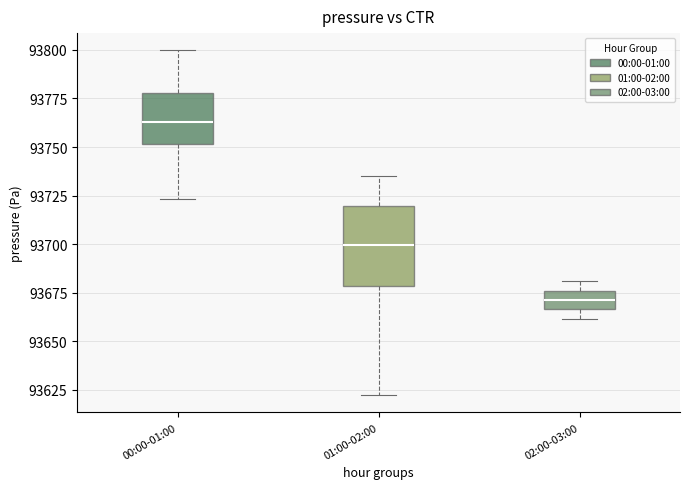

Reading left to right, read every box against the y-axis: the position of its median line, the range the box covers, and the ends of its whiskers. The values are not printed on the chart, so give them approximately, as read against the axis.

00:00-01:00: median 93765, box 93750 to 93780, whiskers 93725 to 93800
01:00-02:00: median 93700, box 93680 to 93720, whiskers 93620 to 93735
02:00-03:00: median 93670, box 93665 to 93675, whiskers 93660 to 93680